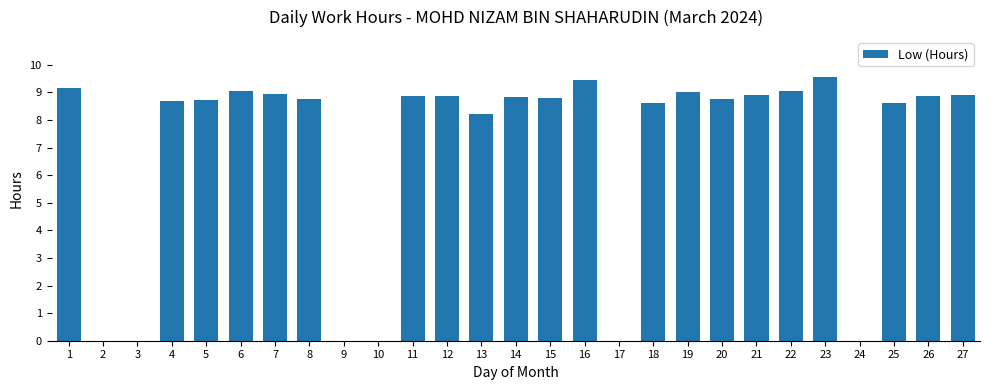

At which category does the chart reach its peak across all series?

23